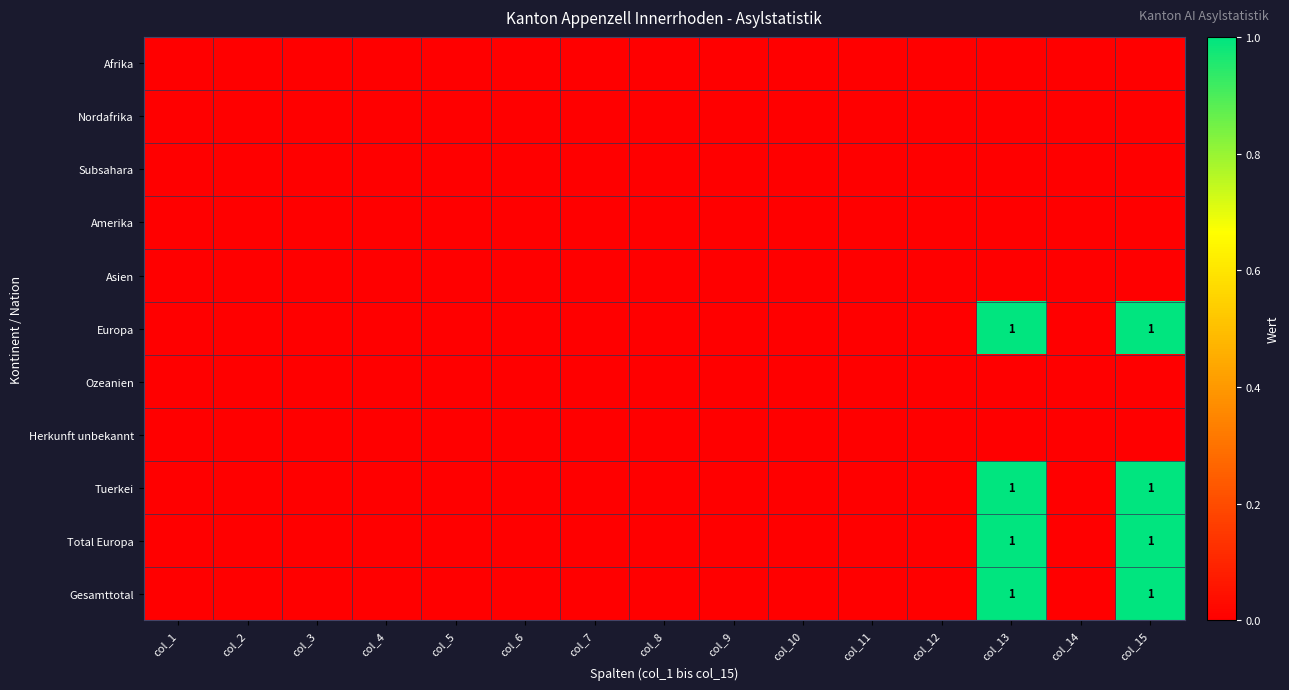

Is the value of Europa at col_11 greater than the value of Amerika at col_14?

No